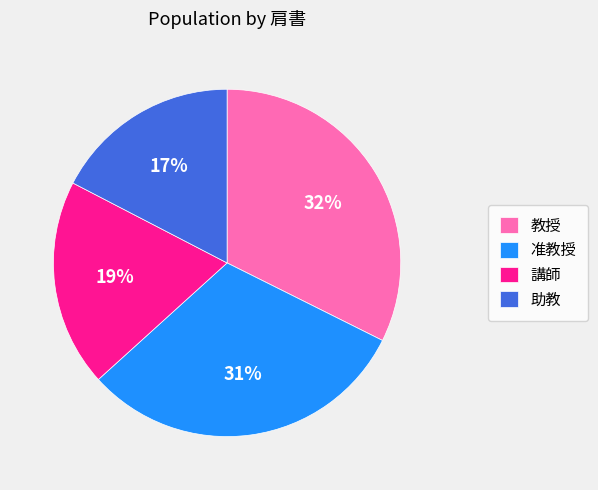

Is 教授 the majority of the pie?

No